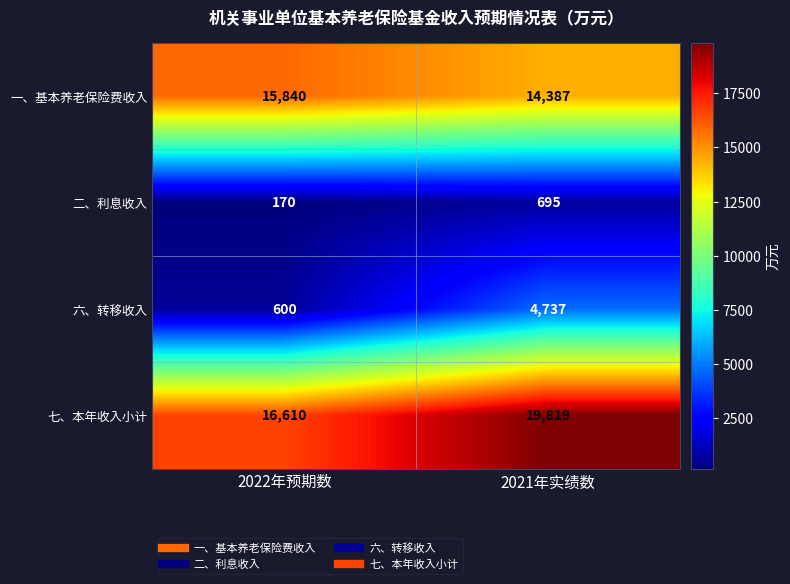

Which label corresponds to the smallest value in the chart?

2022年预期数